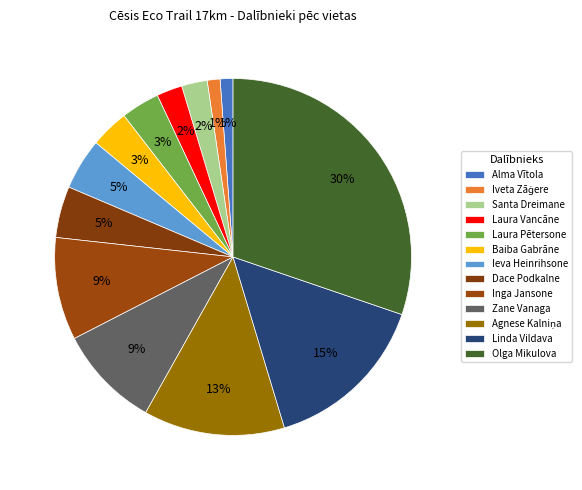

Which slice is the largest?

Olga Mikulova